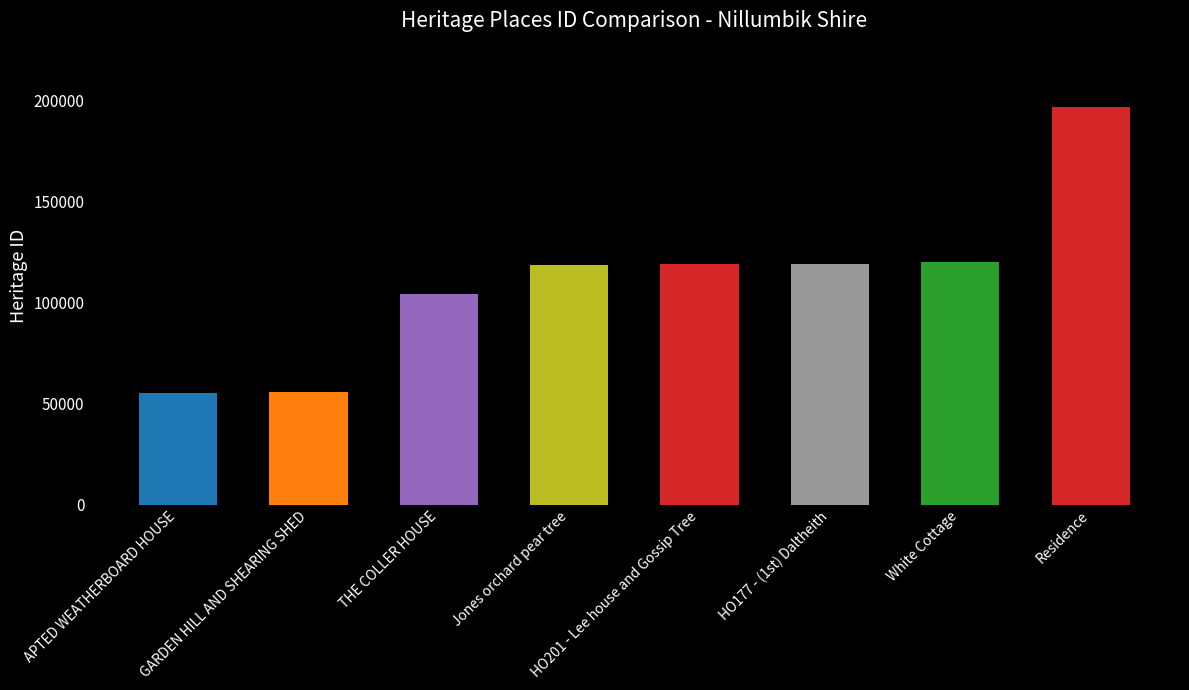

What position from the right is Residence?

1